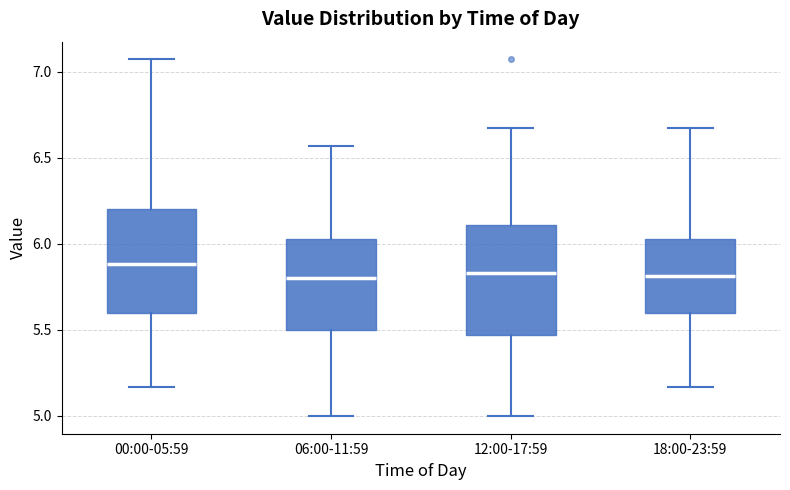

Reading left to right, read every box against the y-axis: the position of its median line, the range the box covers, and the ends of its whiskers. The values are not printed on the chart, so give them approximately, as read against the axis.

00:00-05:59: median 5.90, box 5.60 to 6.20, whiskers 5.15 to 7.05
06:00-11:59: median 5.80, box 5.50 to 6.05, whiskers 5.00 to 6.55
12:00-17:59: median 5.85, box 5.45 to 6.10, whiskers 5.00 to 6.65
18:00-23:59: median 5.80, box 5.60 to 6.05, whiskers 5.15 to 6.65